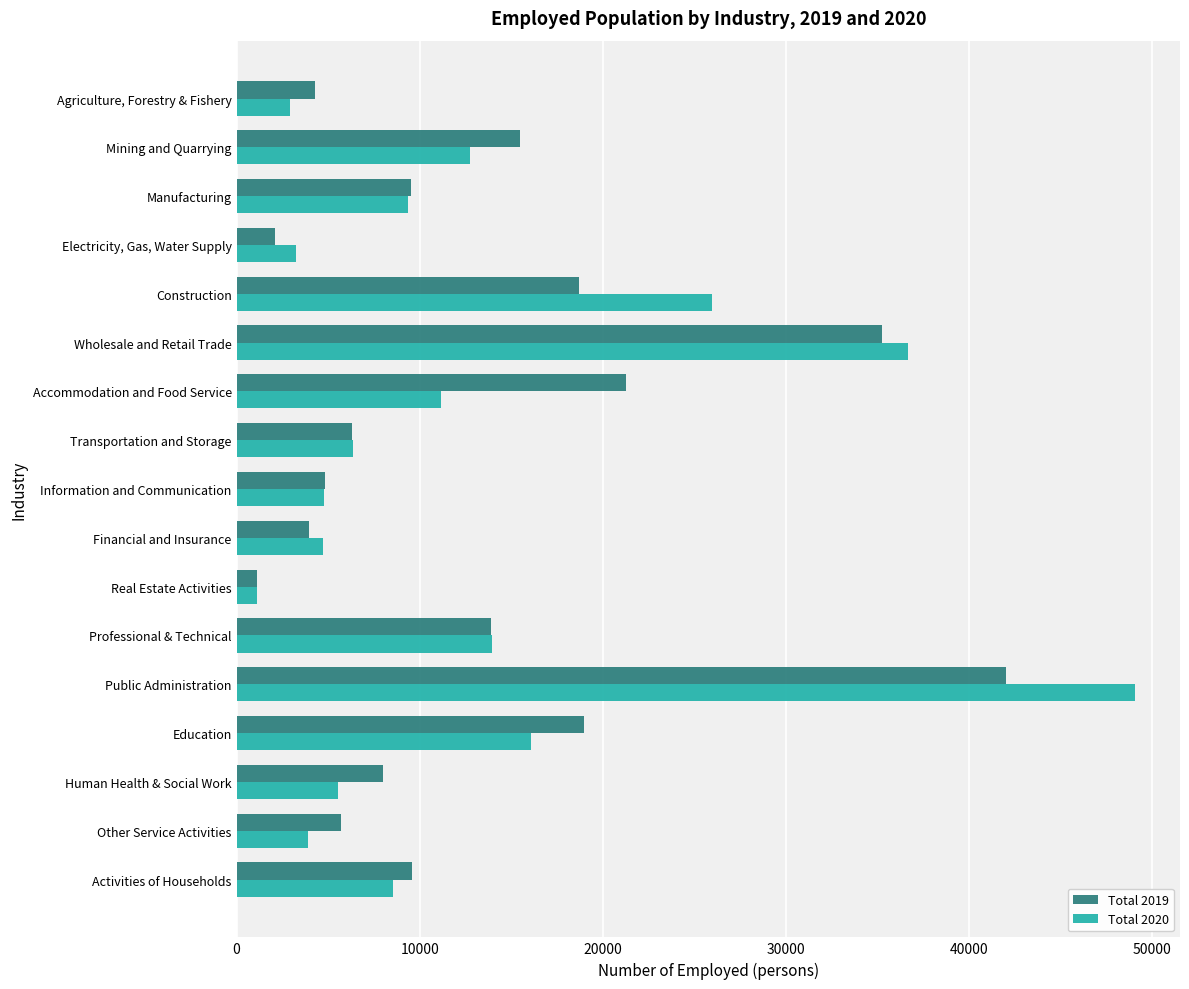

What is the minimum value for Total 2020?

1109.9